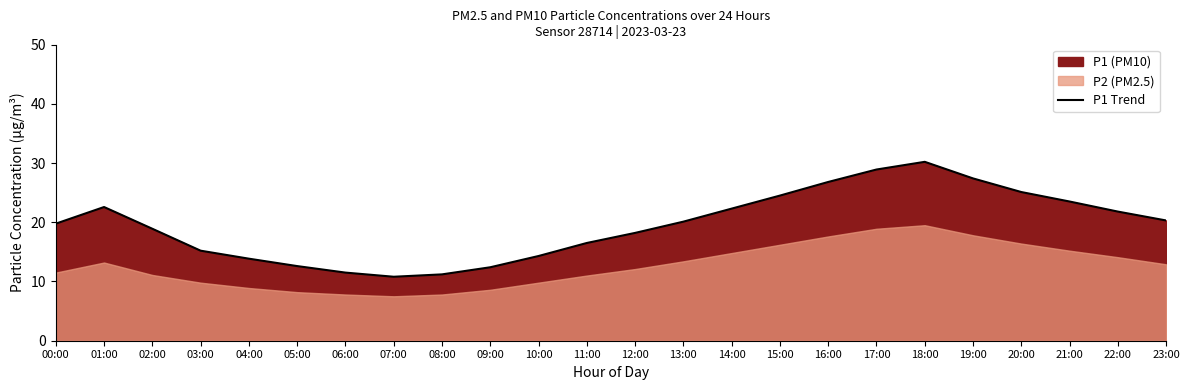

Which label corresponds to the smallest value in the chart?

07:00